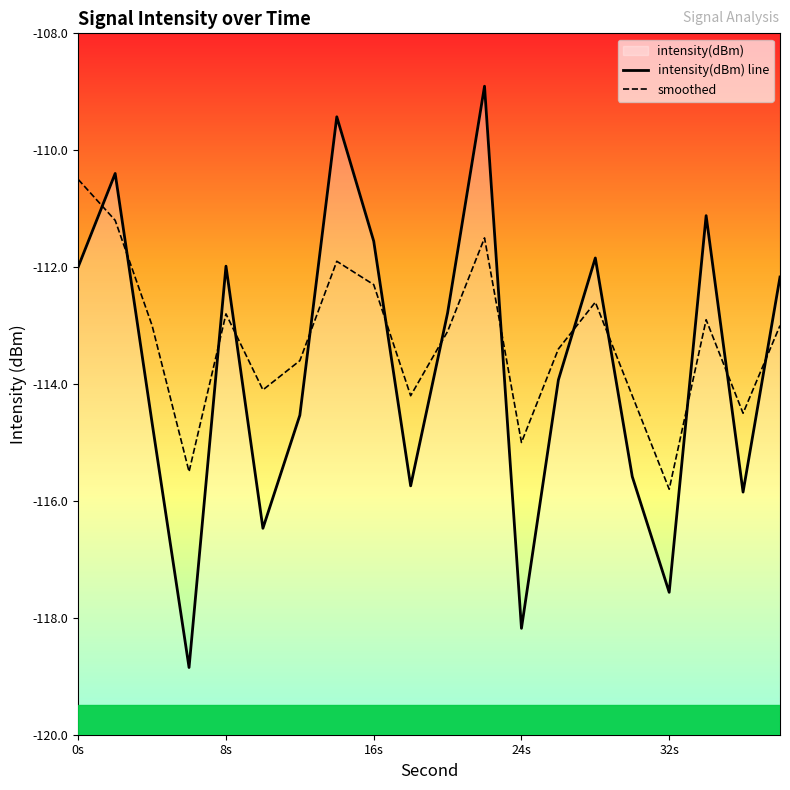

Between which two adjacent categories do smoothed and intensity(dBm) line first intersect?

0s and 8s